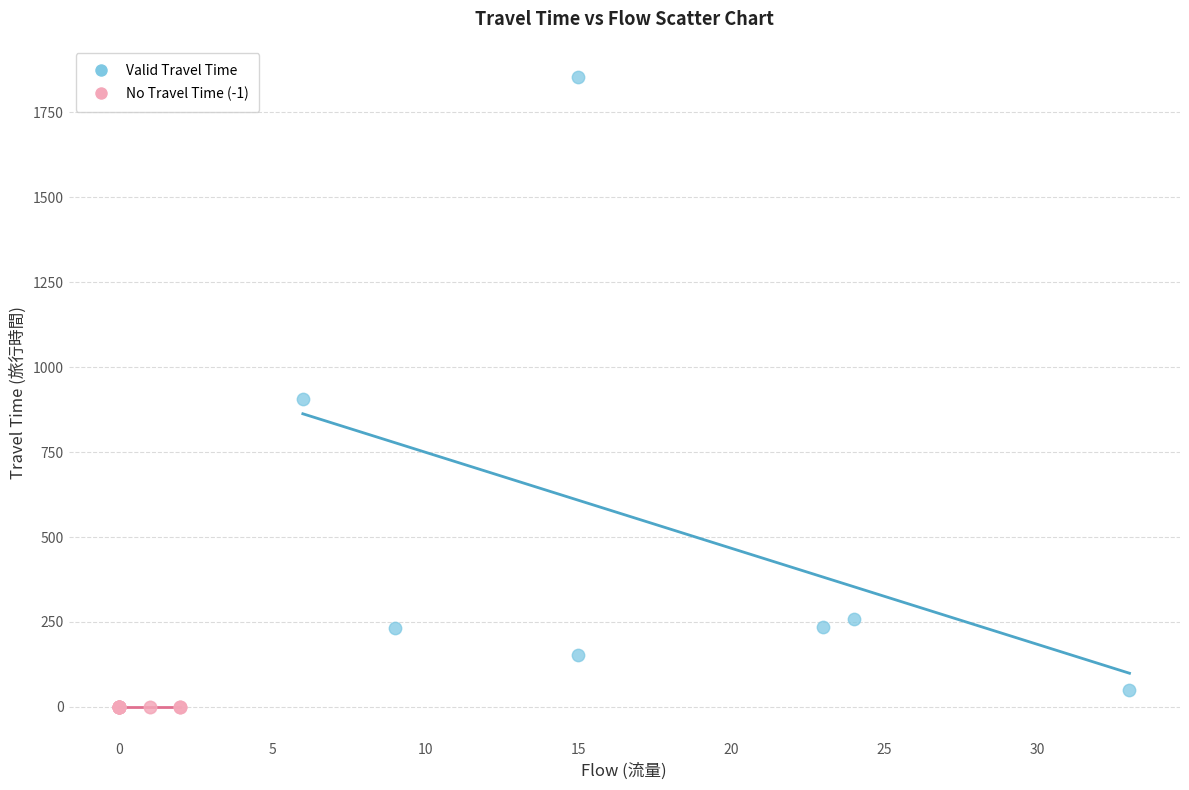

Which series reaches the minimum Y coordinate?

No Travel Time (-1)